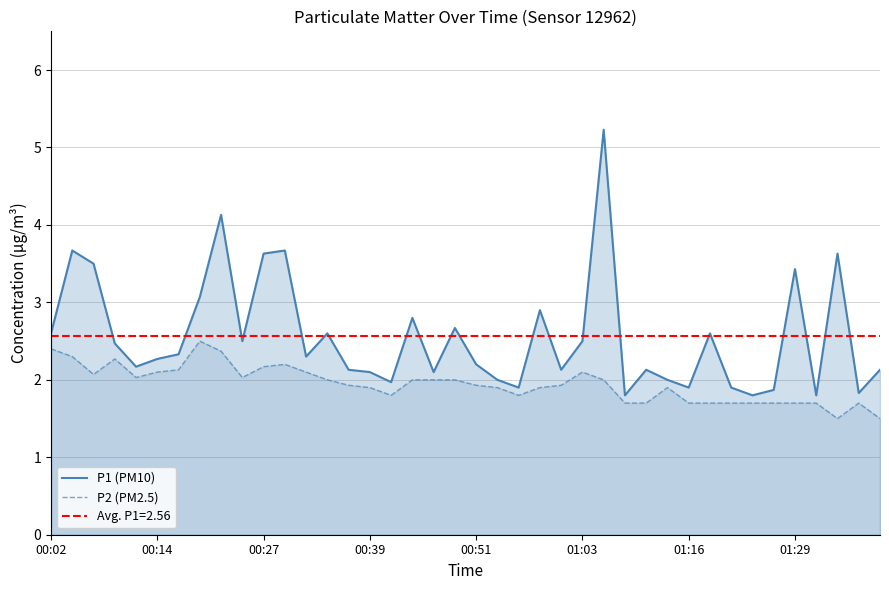

True or false: P2 (PM2.5) has a value of 3.8 at 12.

False